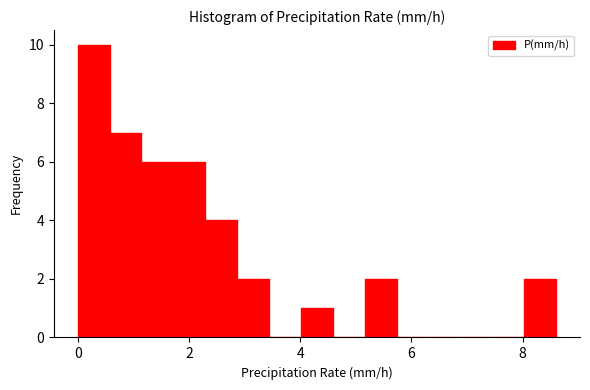

Read against the x-axis, roughly where is the centre of the tallest bar?

0.2